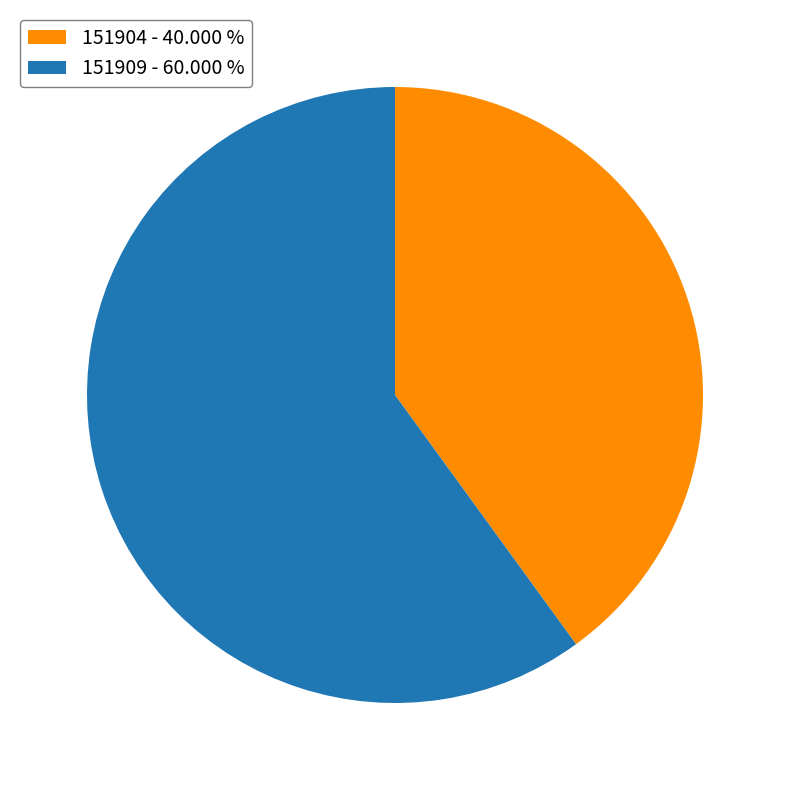

Is it true that 151909 is 50% of the pie?

False